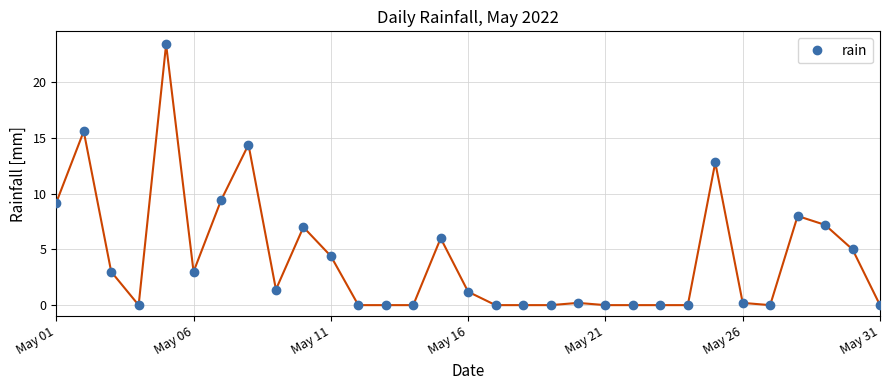

Is this an area chart (filled region under the line)?

No